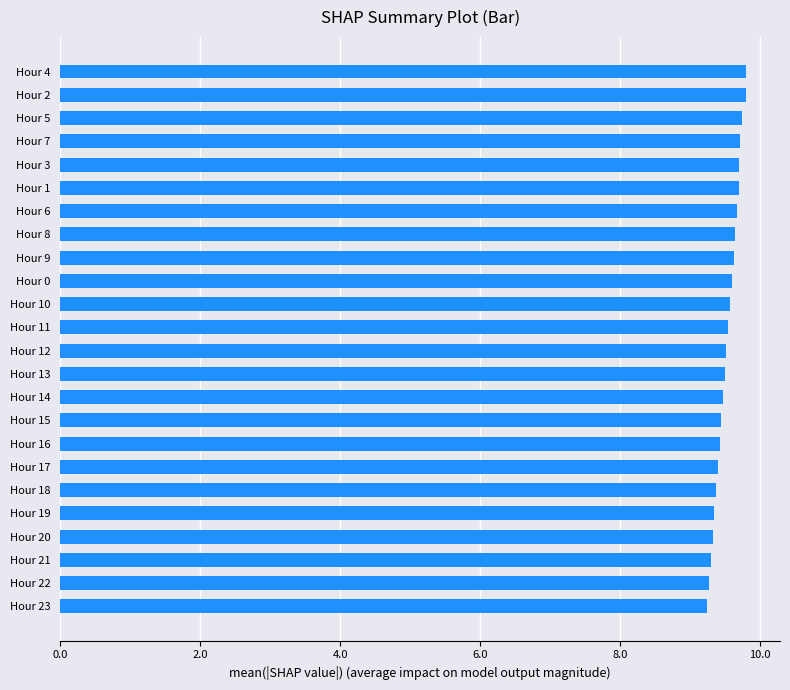

Between Hour 1 and Hour 14, which is larger?

Hour 1